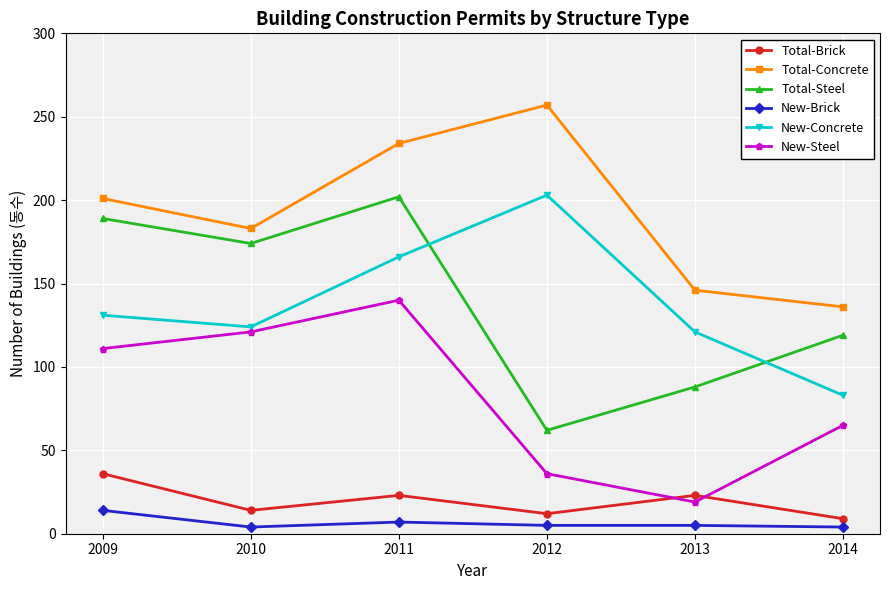

At which label does Total-Concrete reach its minimum?

2014